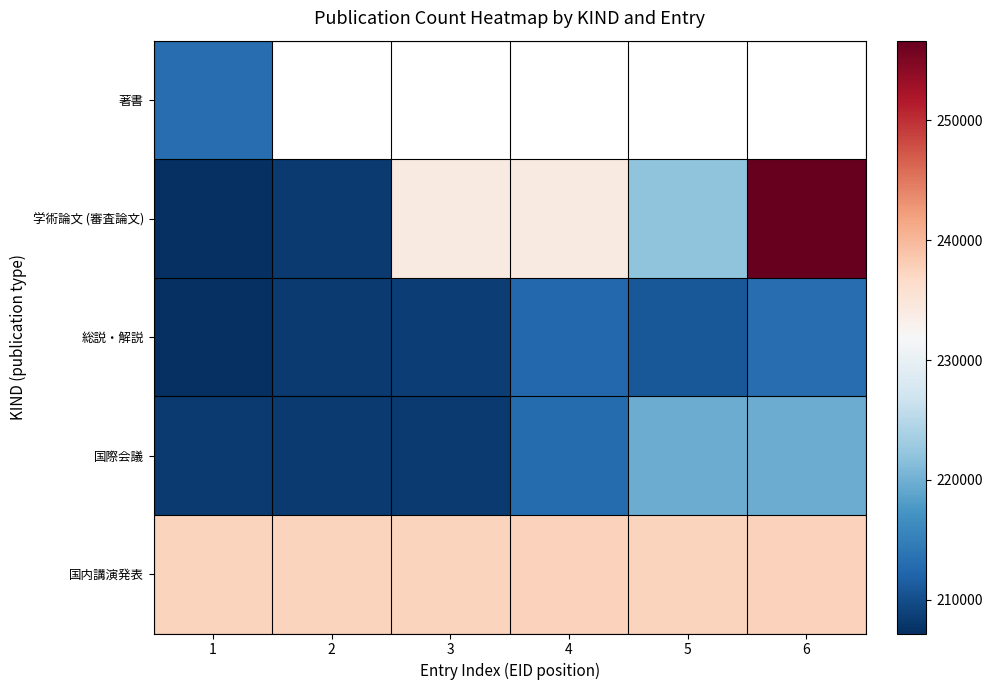

Count the number of data series in this chart.

5